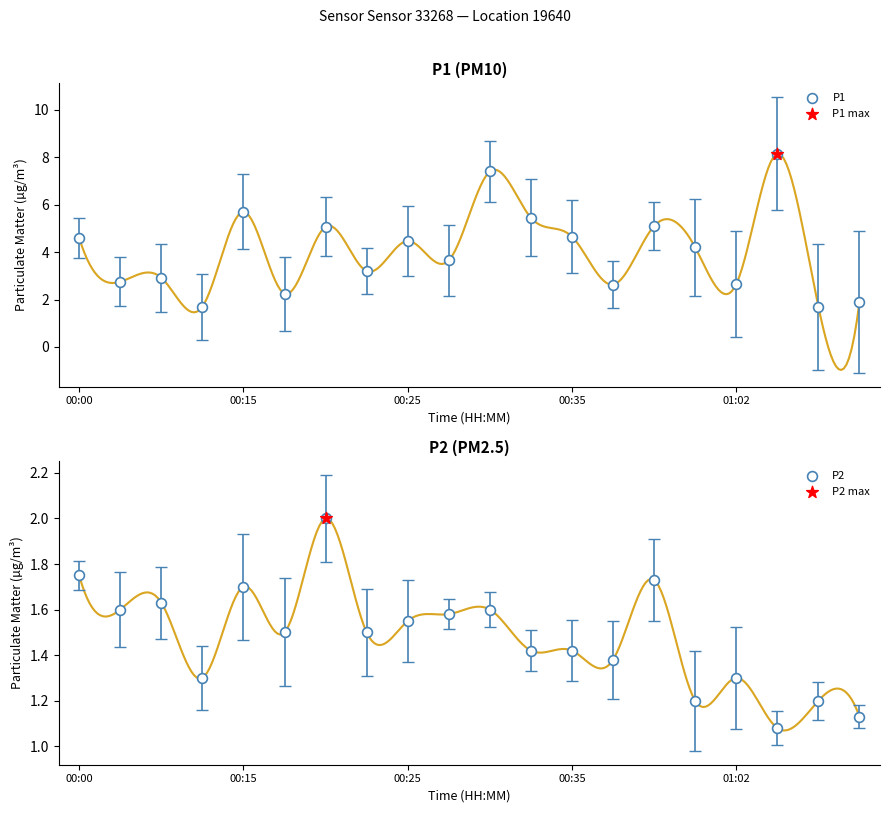

Which series contains the lowest Y value?

P2